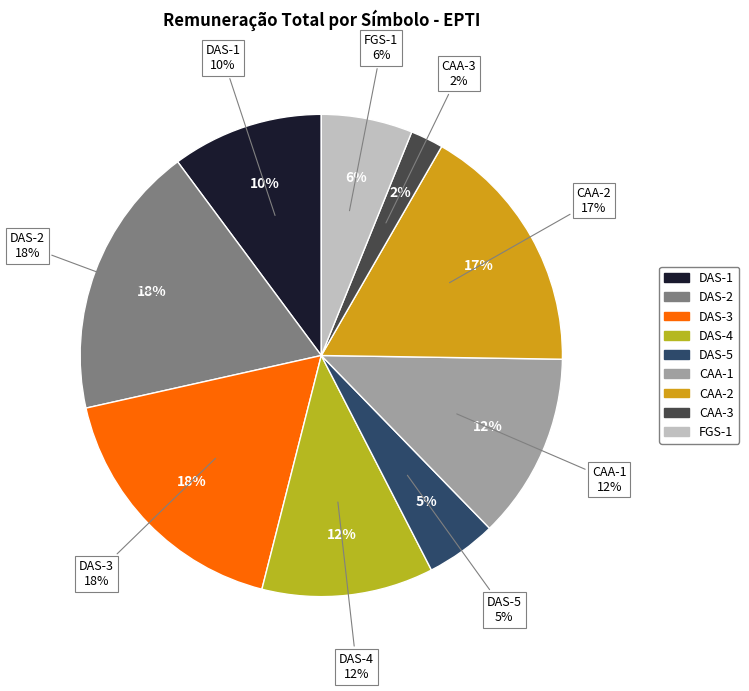

The FGS-1 slice represents 17% of the pie. True or false?

False